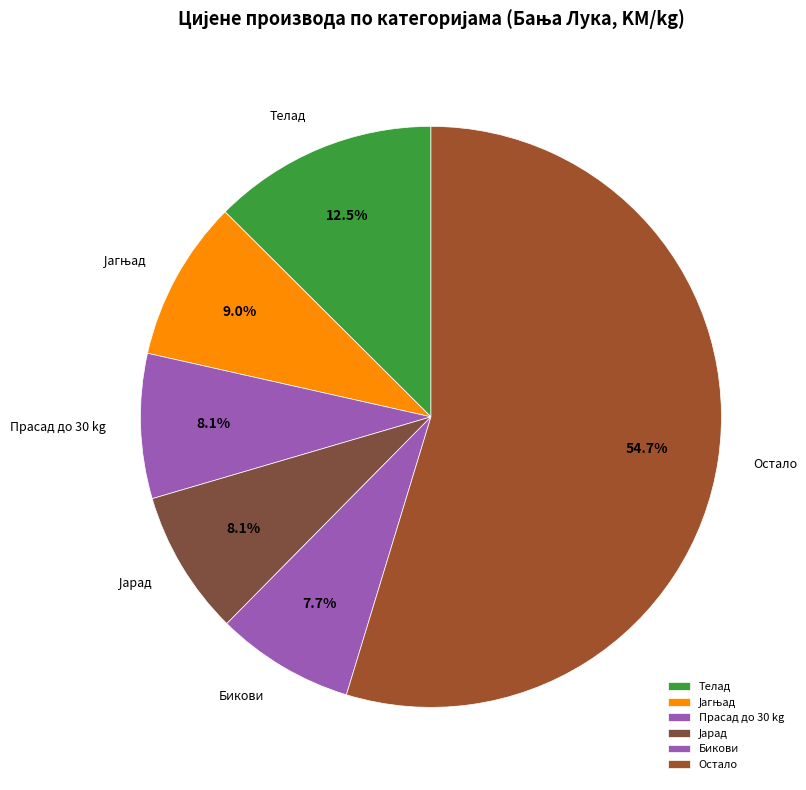

Which category has the biggest portion of the pie?

Остало